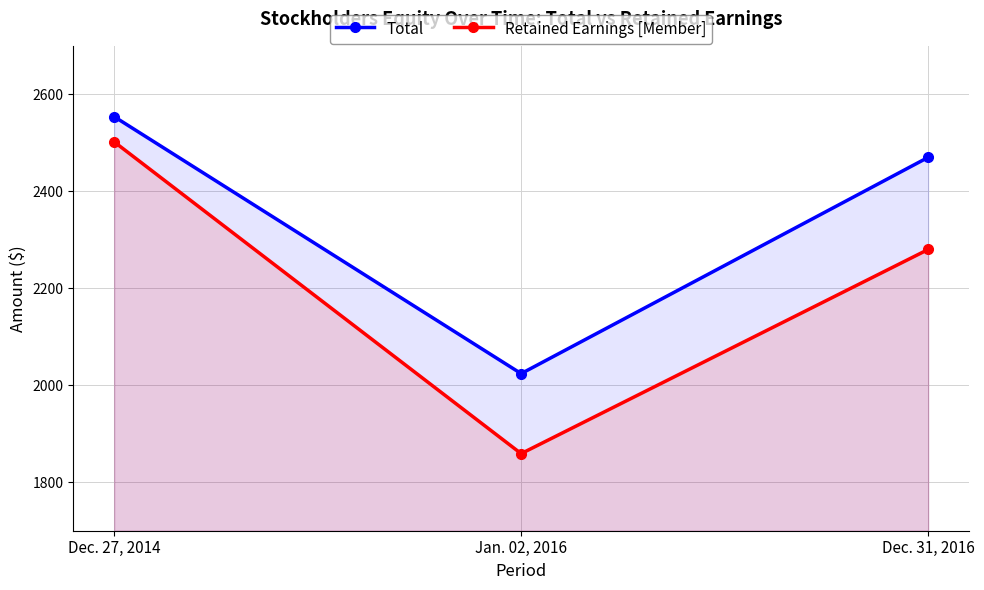

Reading right to left, list all the values displayed in this chart.

Total: Dec. 31, 2016=2470	Jan. 02, 2016=2024	Dec. 27, 2014=2554
Retained Earnings [Member]: Dec. 31, 2016=2280	Jan. 02, 2016=1859	Dec. 27, 2014=2502